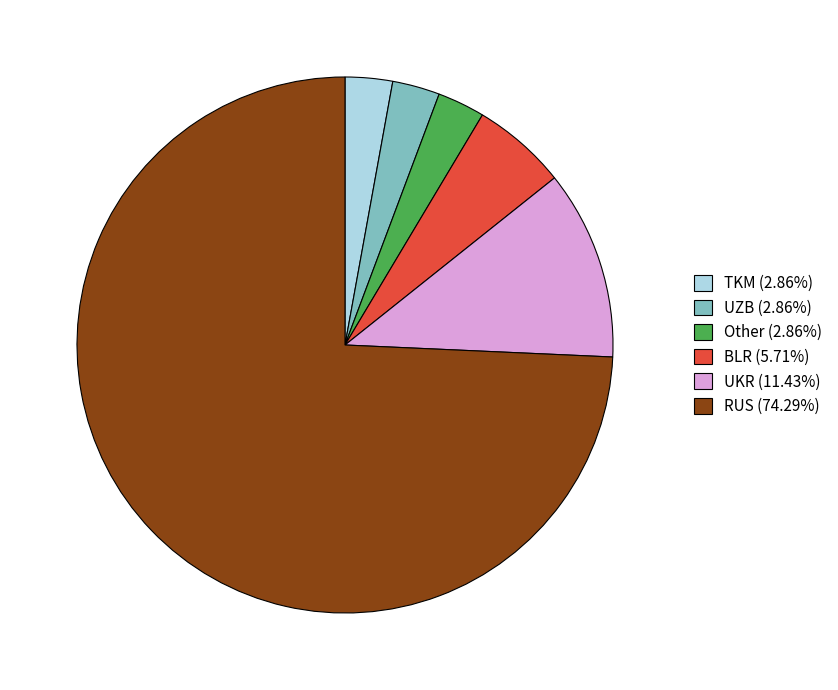

How many segments does this pie chart have?

6